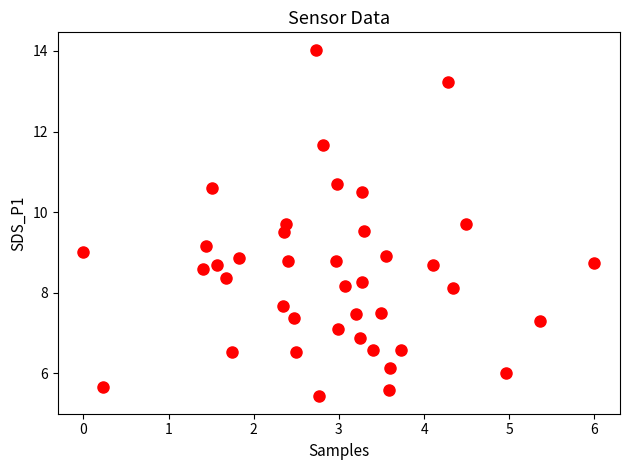

What is the range of X values (max minus min)?

6.0